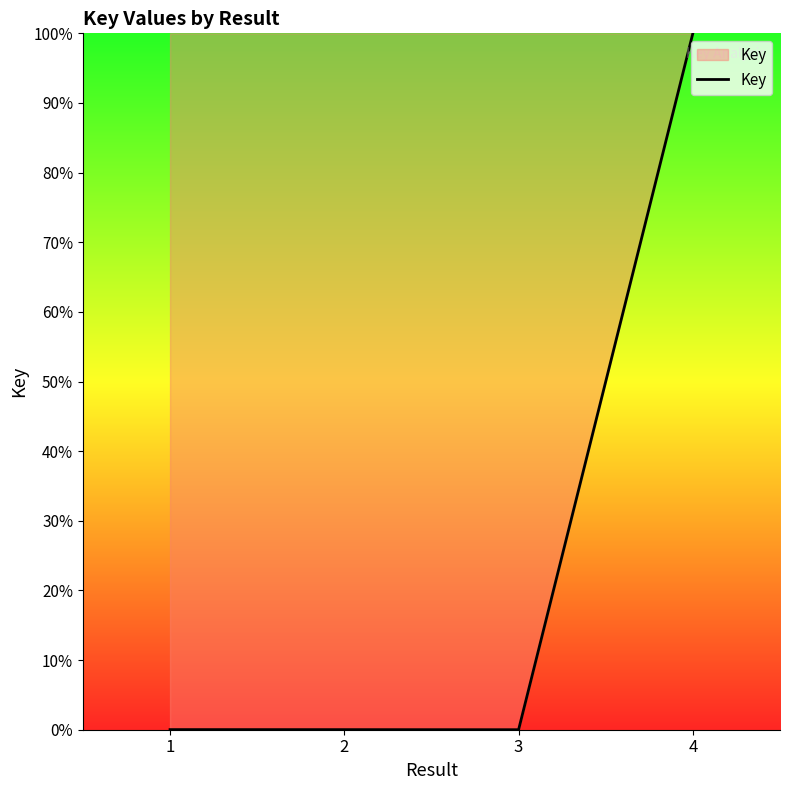

What is the maximum value shown in the chart?

100.0